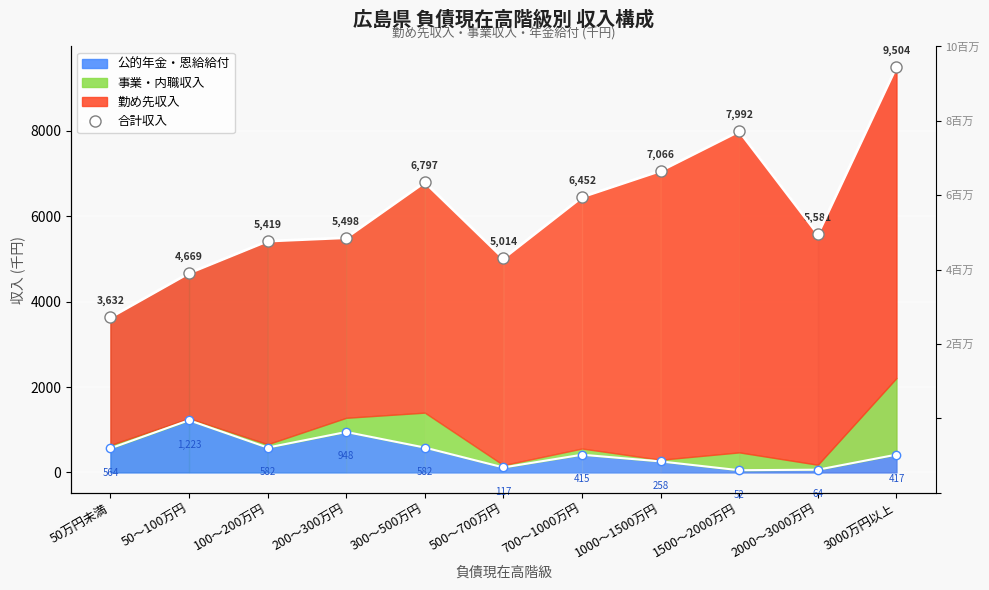

The value at 700～1000万円 is 3585. True or false?

False